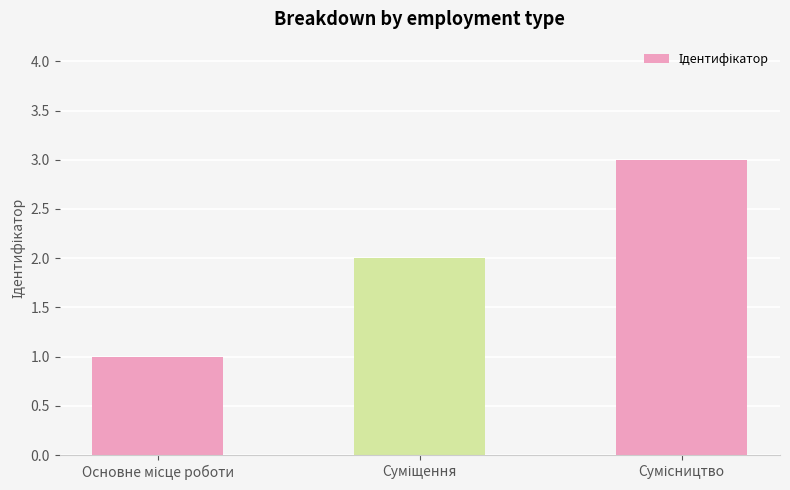

What is the maximum value shown in the chart?

3